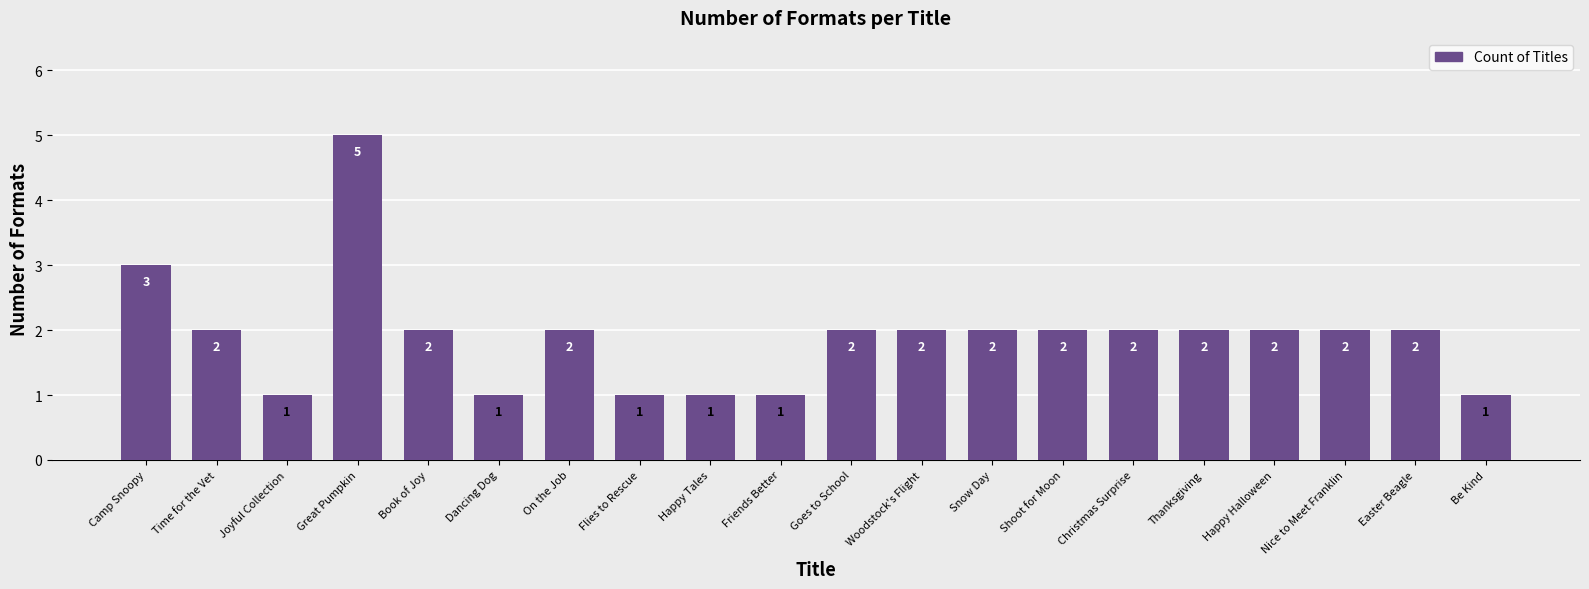

What is the maximum value shown in the chart?

5